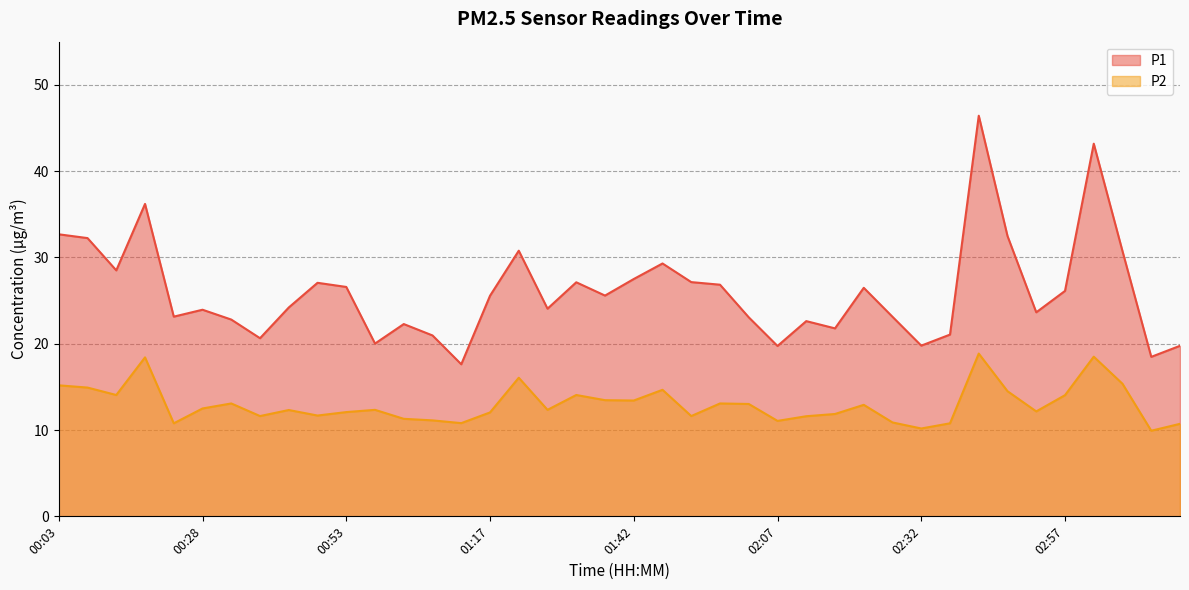

At how many categories does at least one series exceed 34?

3